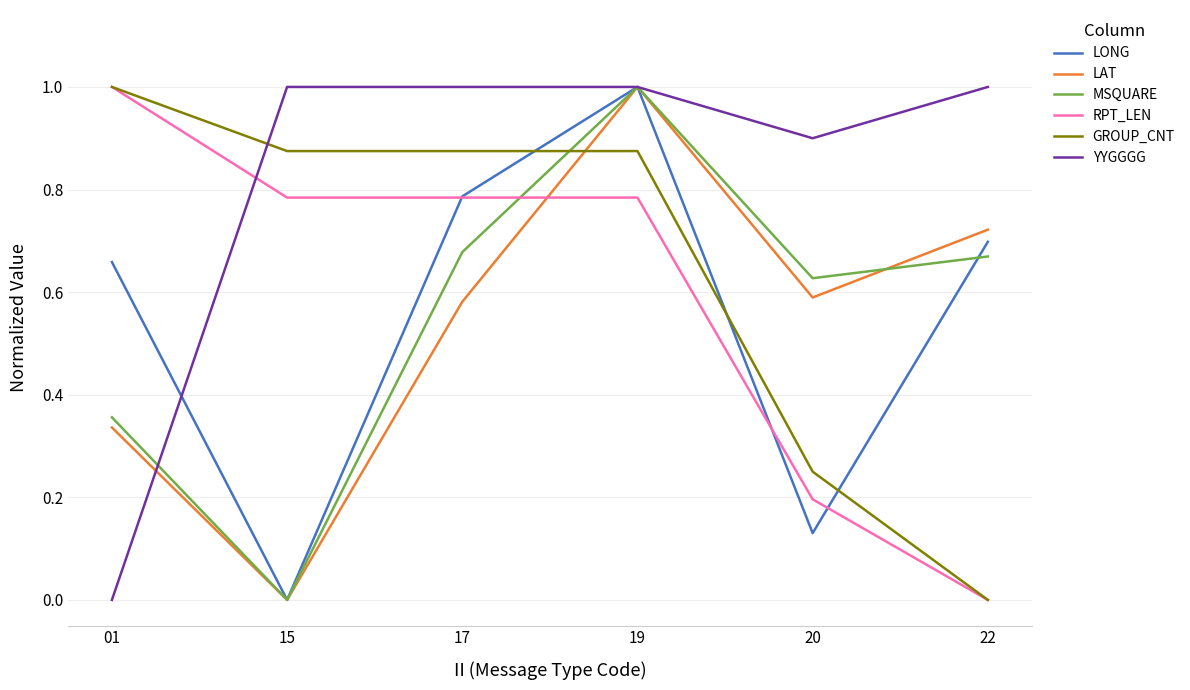

What is the sum of all LAT values?

3.2